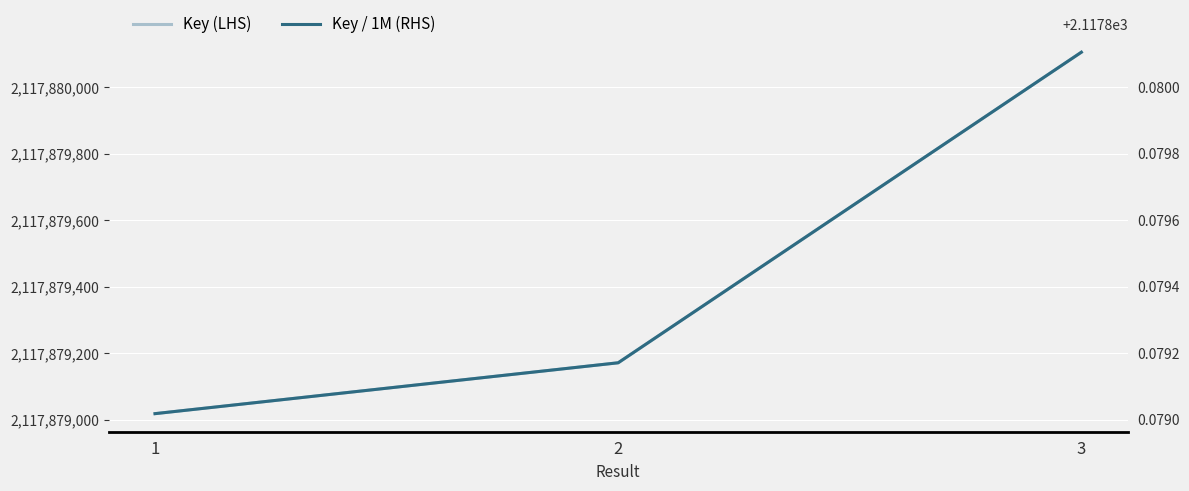

How many data points does each series have?

3